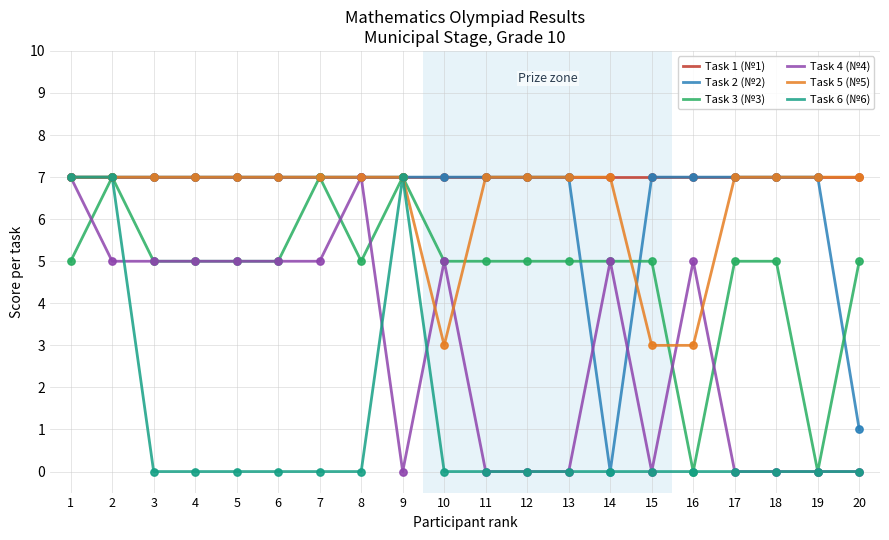

Is the value of Task 2 (№2) at 10 greater than the value of Task 4 (№4) at 16?

Yes